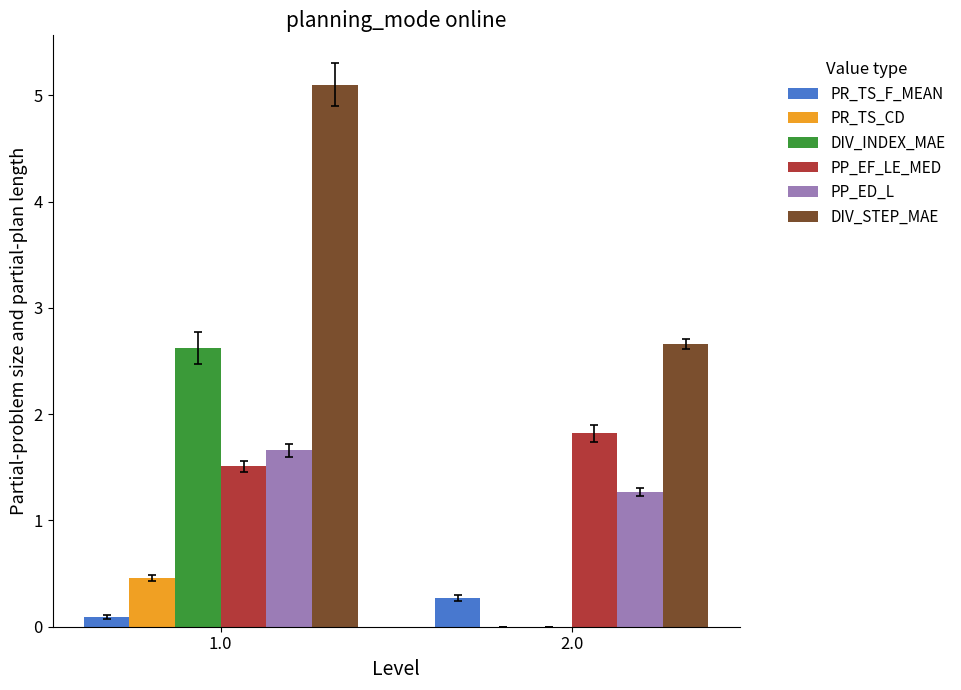

What is the difference between the PR_TS_CD values at 2.0 and 1.0?

0.5